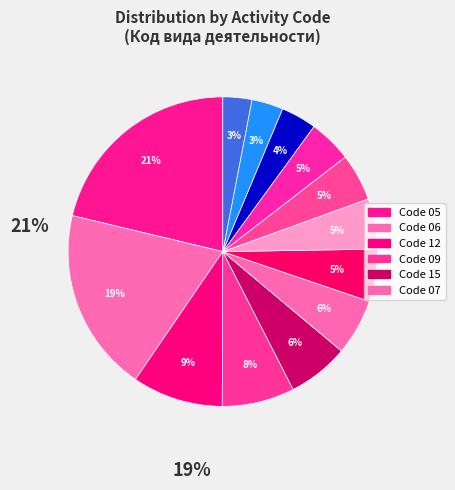

How many slices are in this pie chart?

13